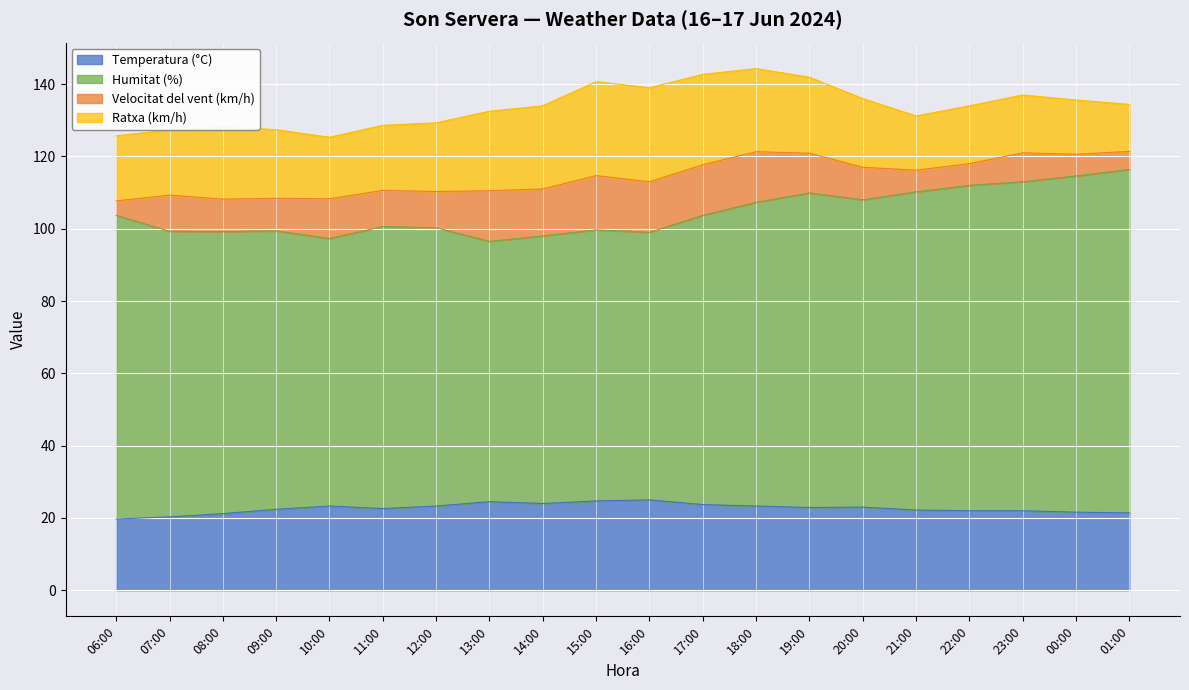

Where is Temperatura (°C) nearest to the value 22?

22:00